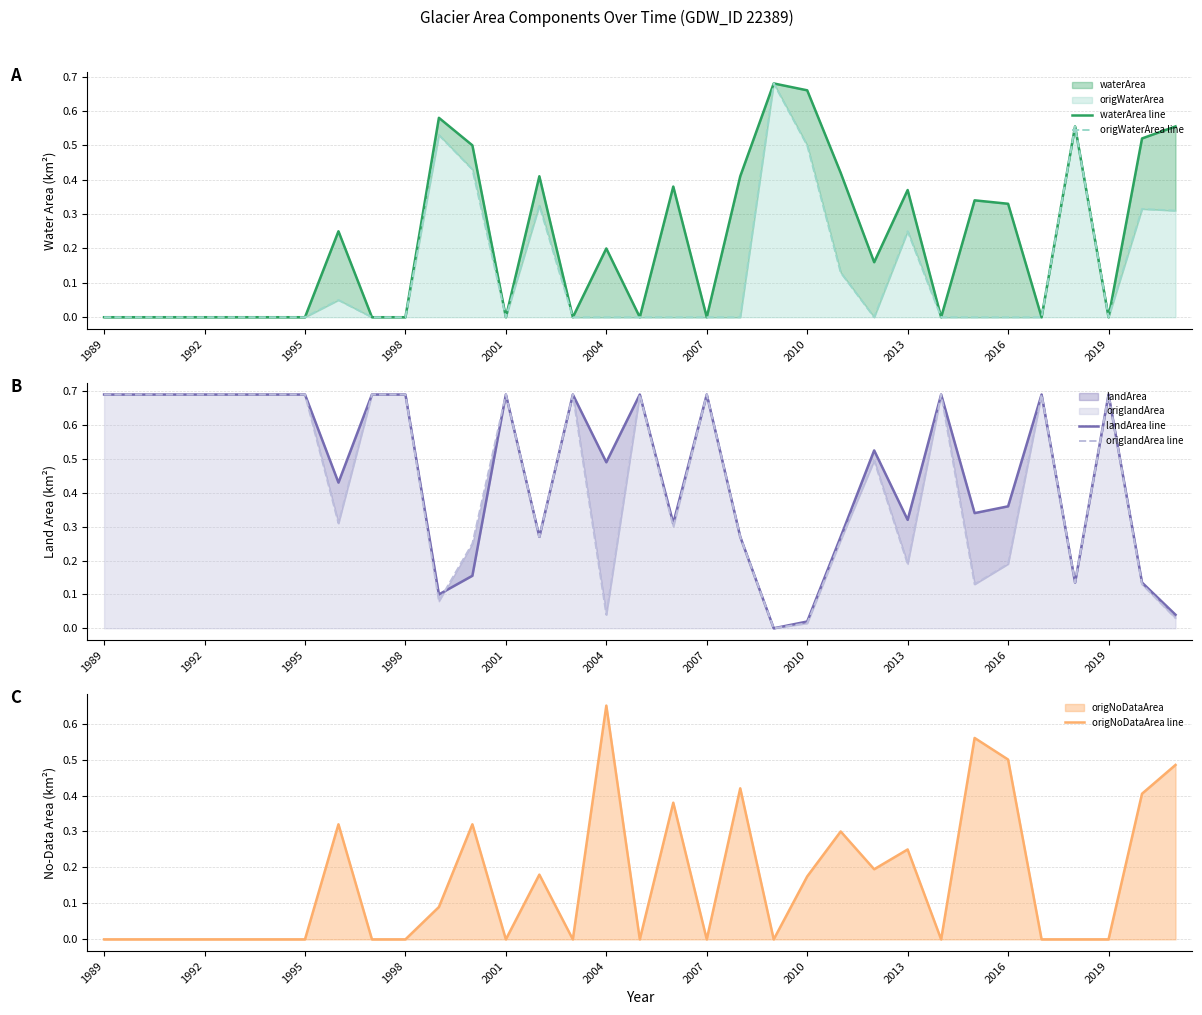

Is it true that origNoDataArea line equals 0.5 at 2016?

True